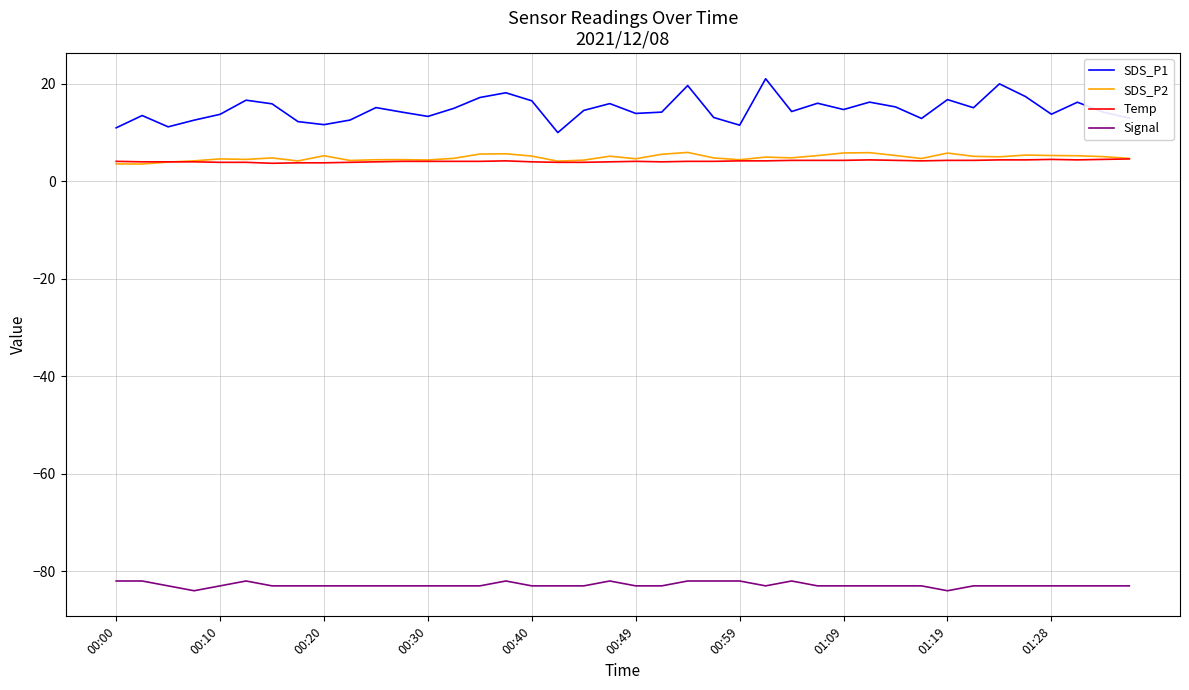

Which series has the widest spread of values?

SDS_P1